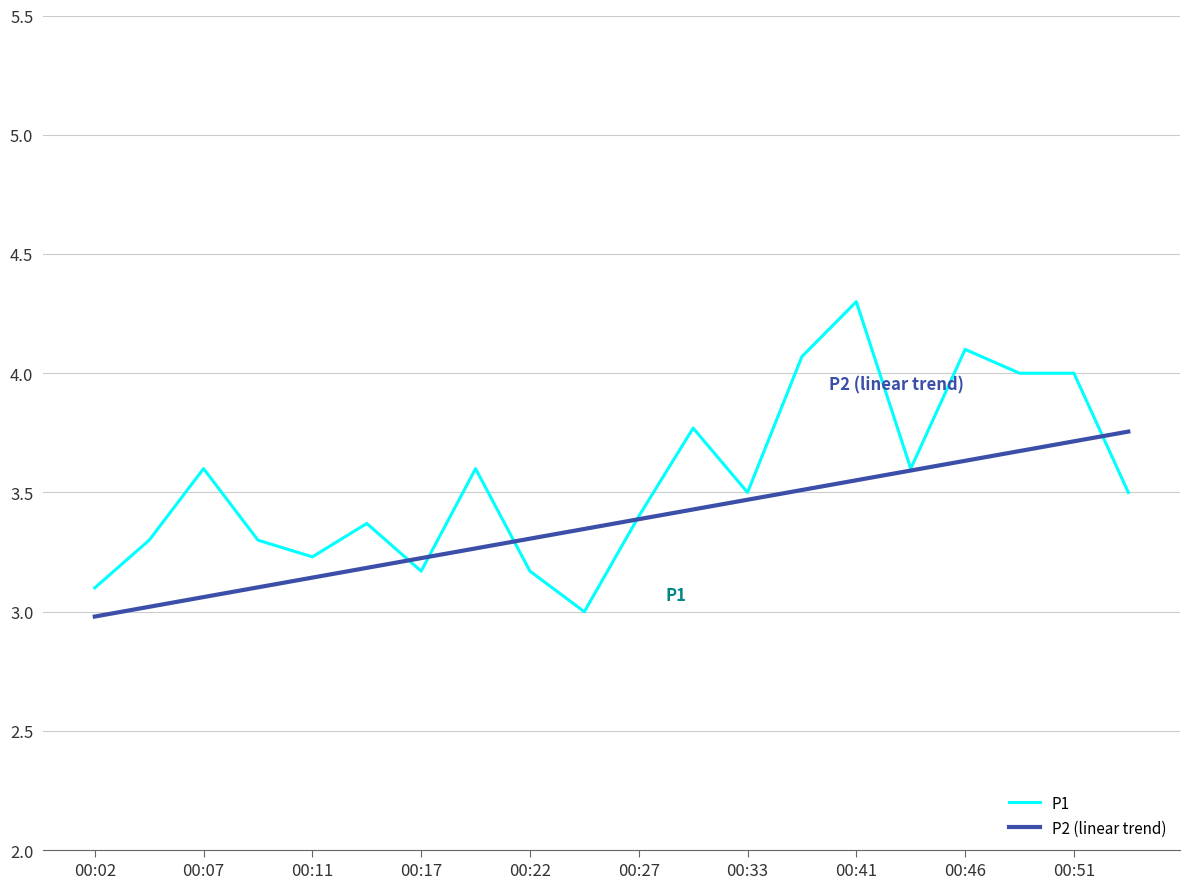

Which series has the largest total across all categories?

P1